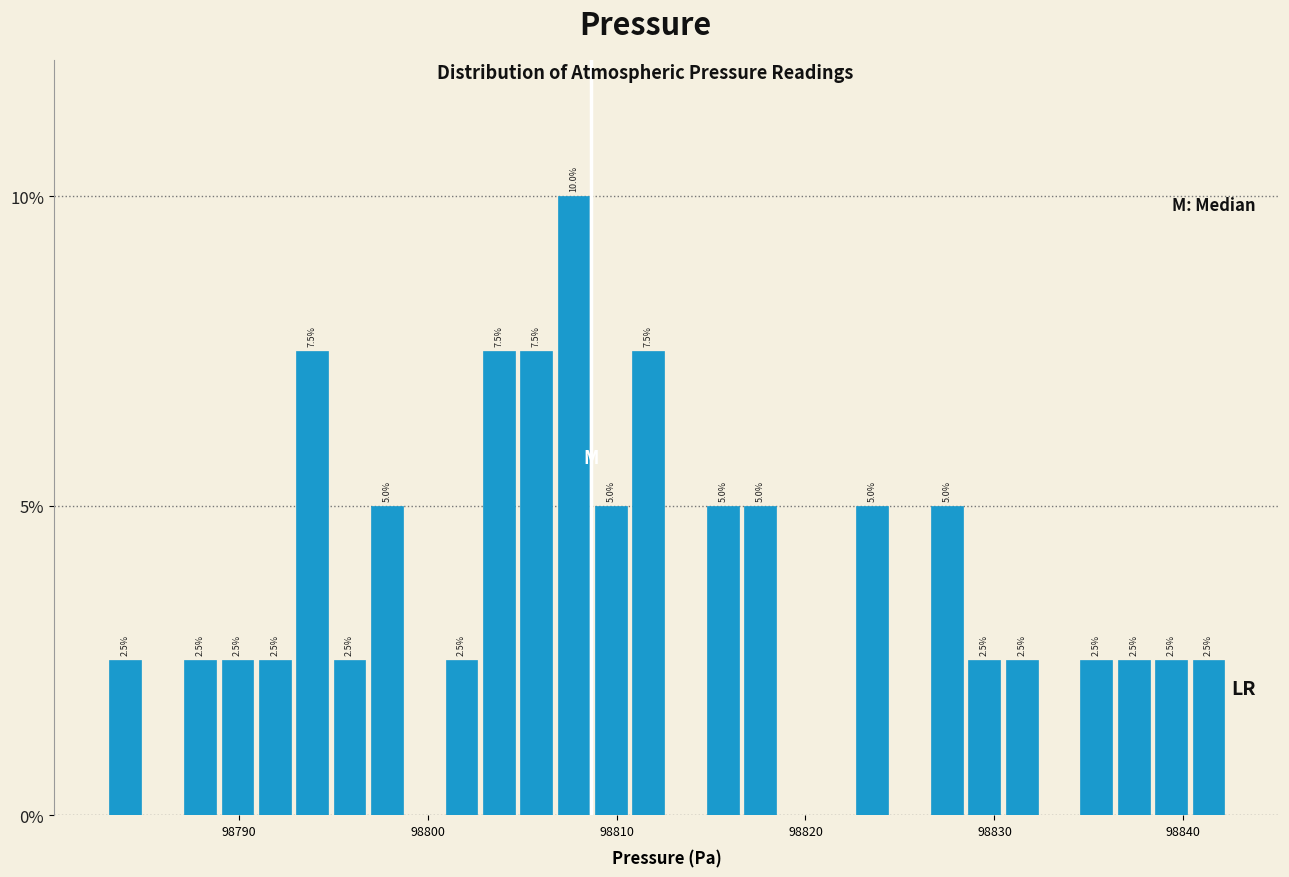

Read against the x-axis, roughly where is the centre of the tallest bar?

98808